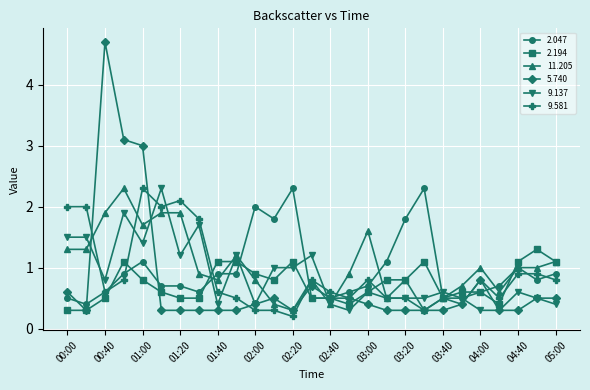

Which series has the widest spread of values?

5.740